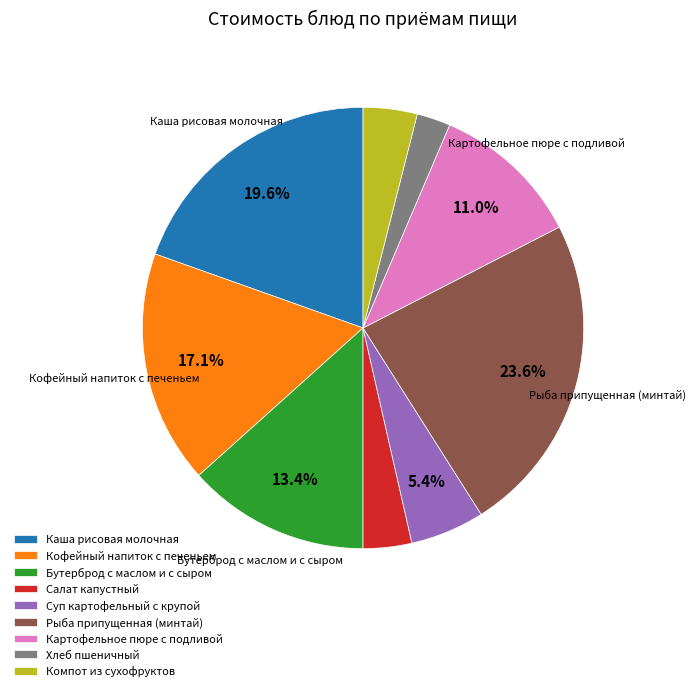

Do Суп картофельный с крупой and Кофейный напиток с печеньем together represent more than half of the pie?

No